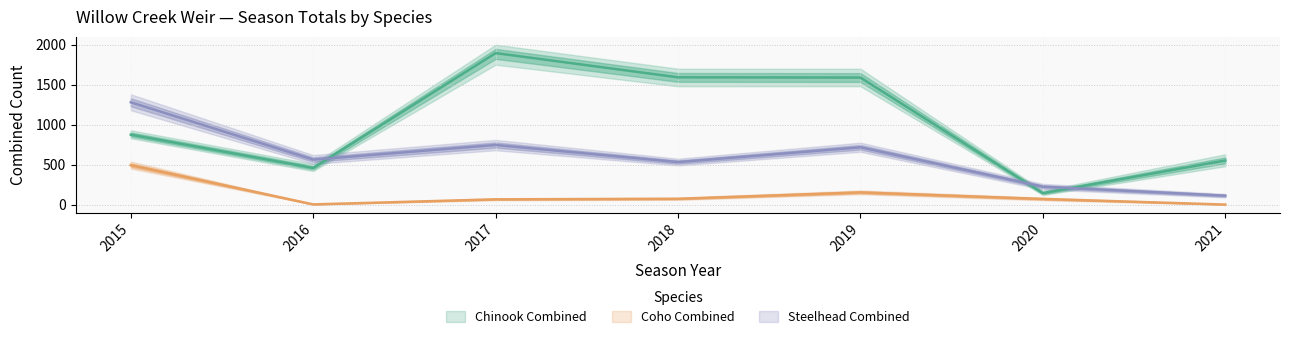

How many lines are shown in the chart?

3